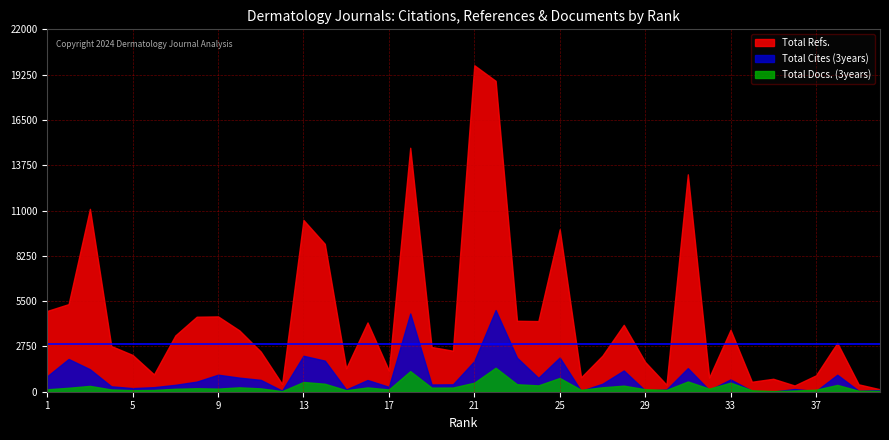

What is the lowest value of the Total Refs. series?

149